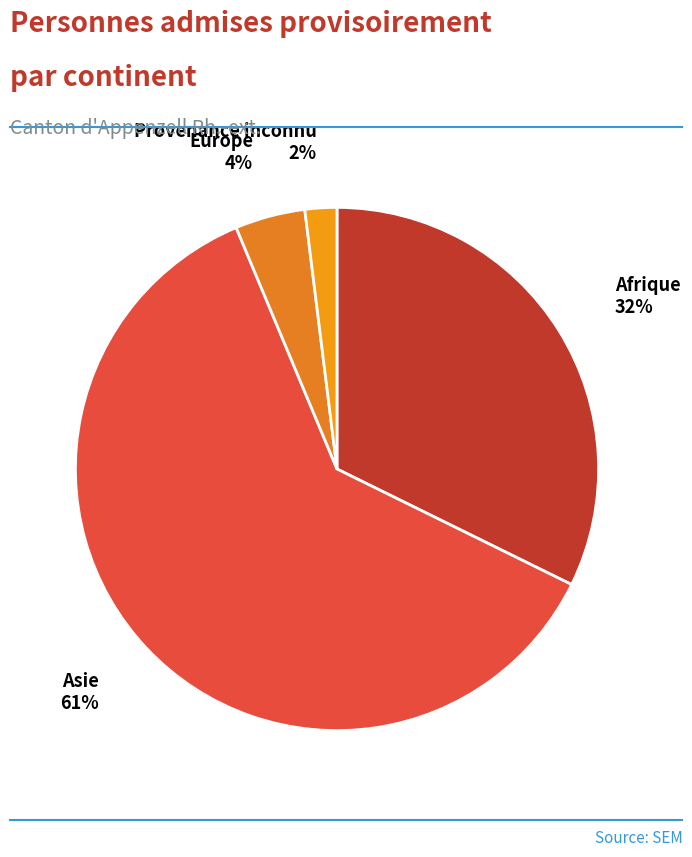

Which category has the smallest portion of the pie?

Provenance inconnu